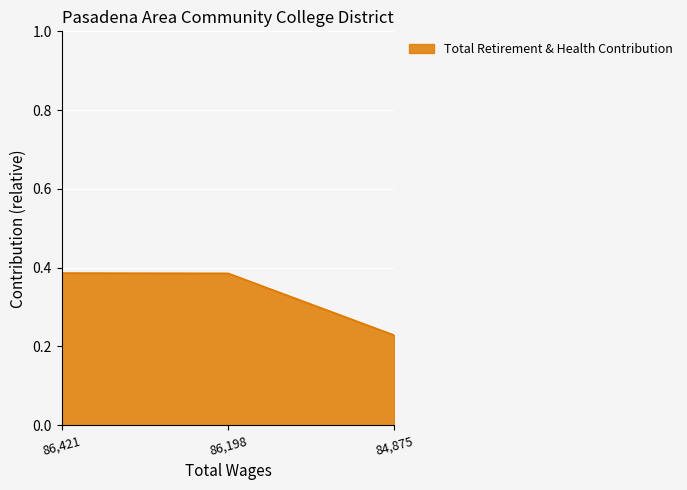

Count the values in the range 0 to 1.

3